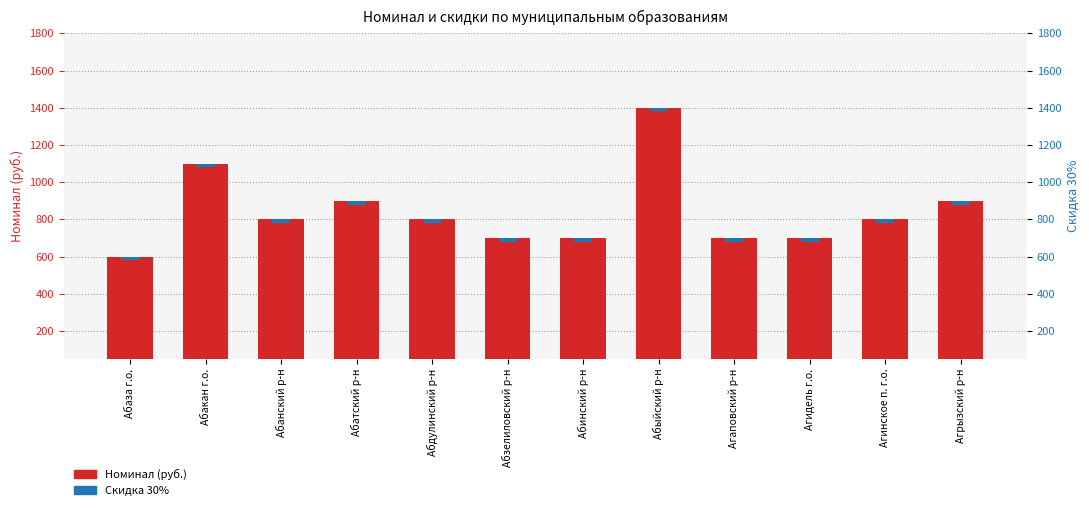

How many data points in Номинал are less than 800?

5